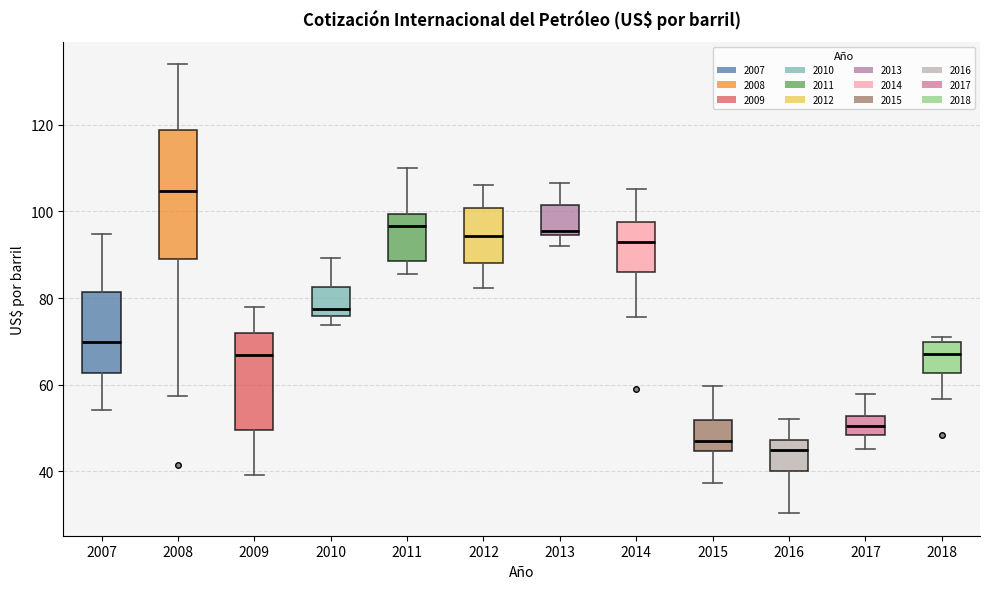

Which box's median line is the highest?

2008